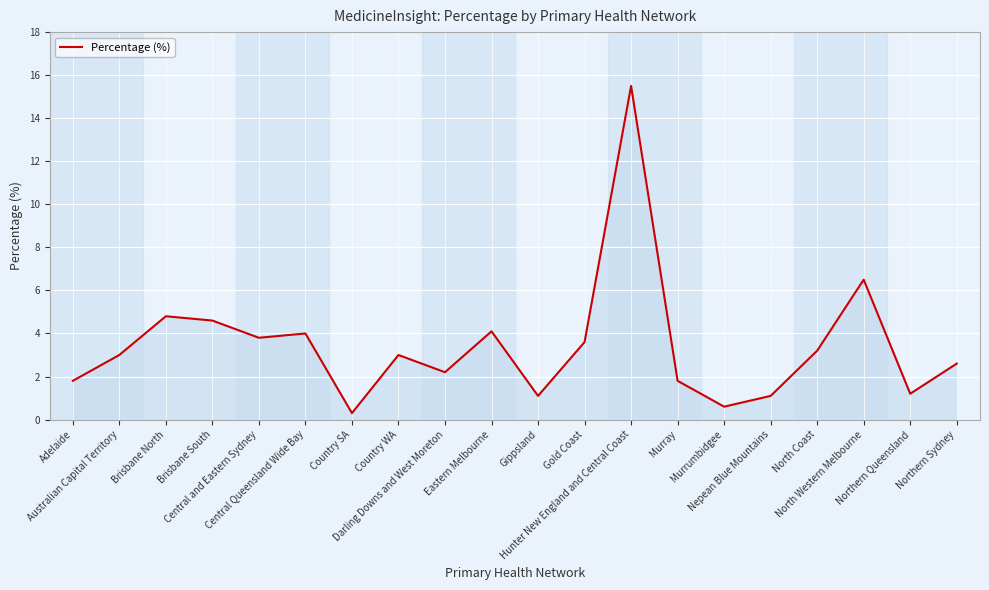

What is the change in value from Darling Downs and West Moreton to Murray?

-0.4